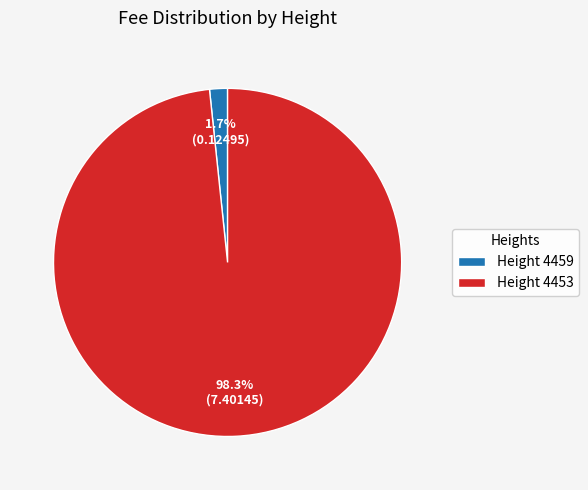

Which slice is the largest?

Height 4453